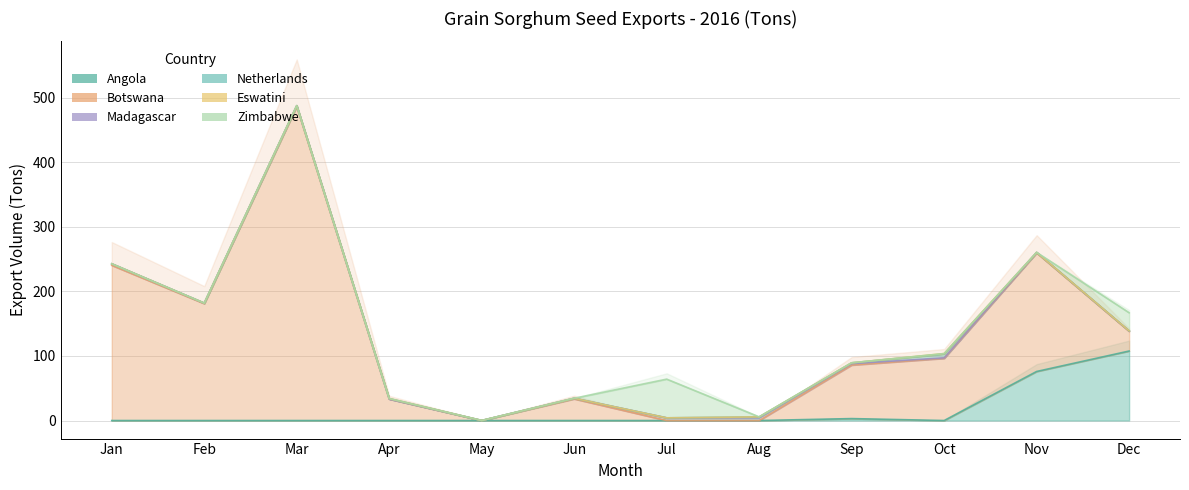

Which series changed the most between Apr and Aug?

Botswana